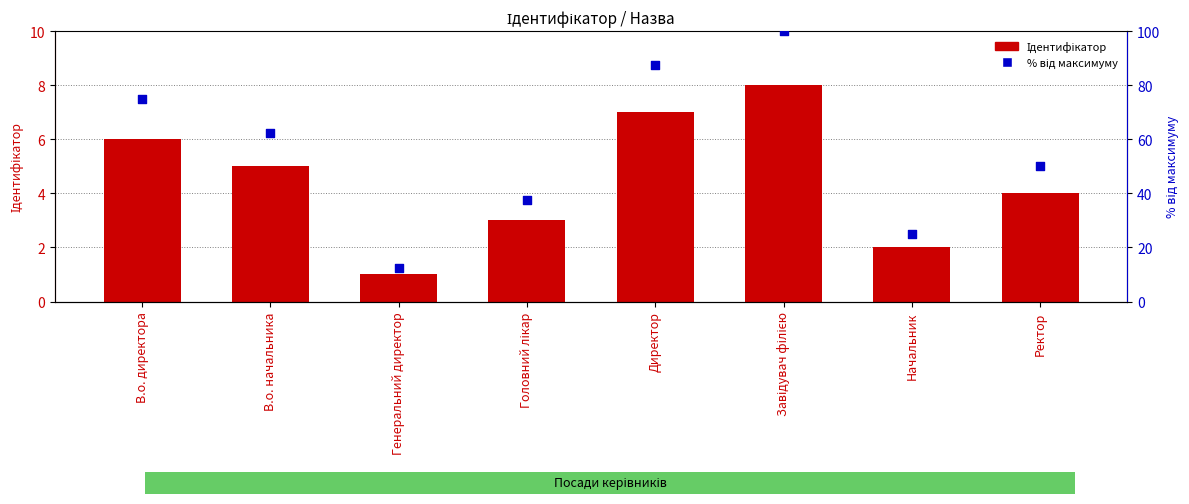

What are all the series names shown in the legend?

Ідентифікатор, відсоток від максимуму